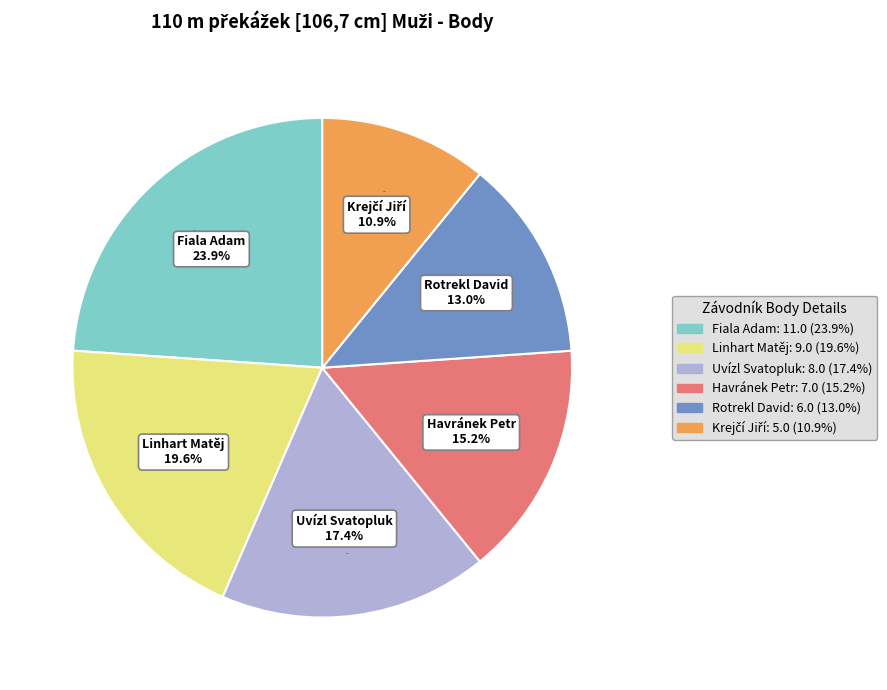

Is it true that Krejčí Jiří is 1% of the pie?

False